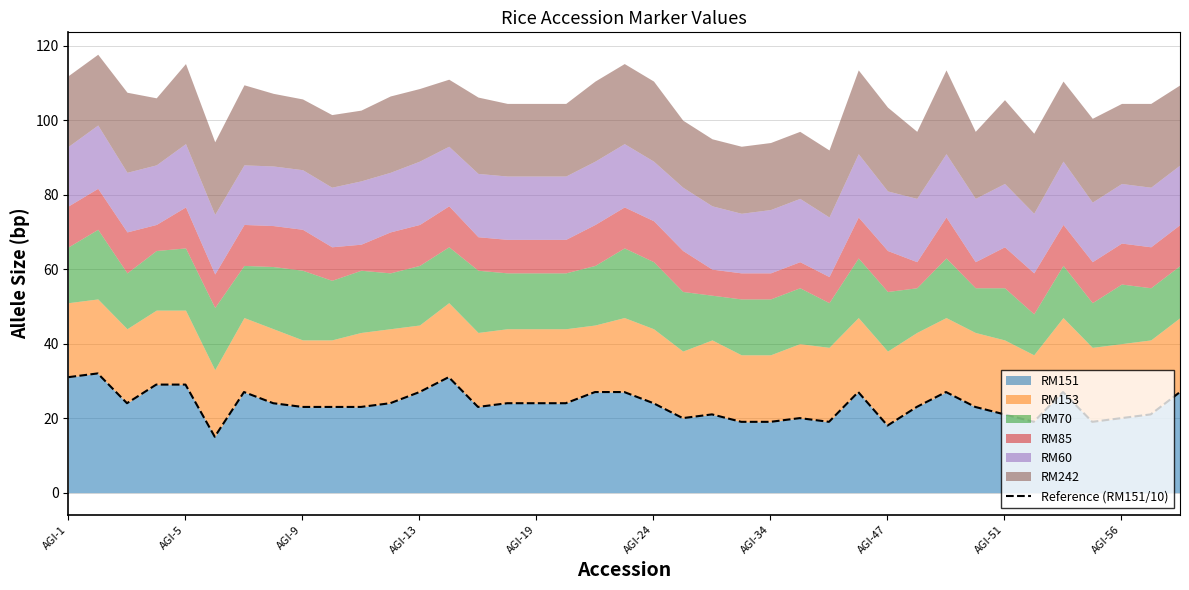

The RM151 series shows 12 at AGI-9. True or false?

False